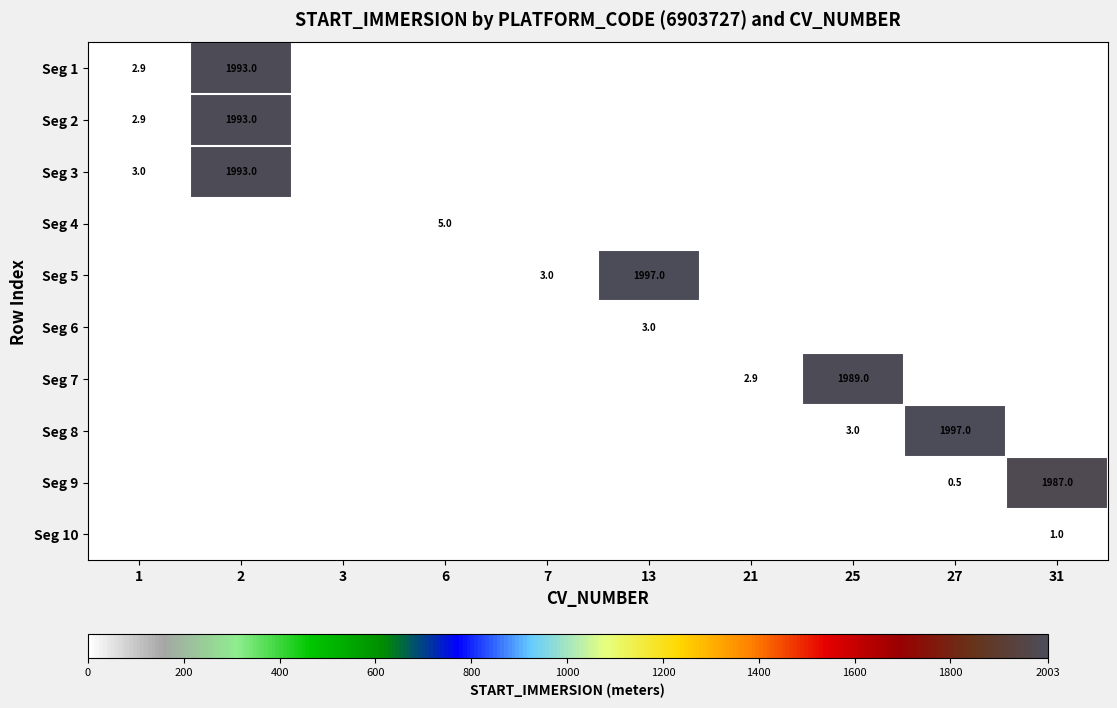

At which label is Seg 2 closest to 996?

1